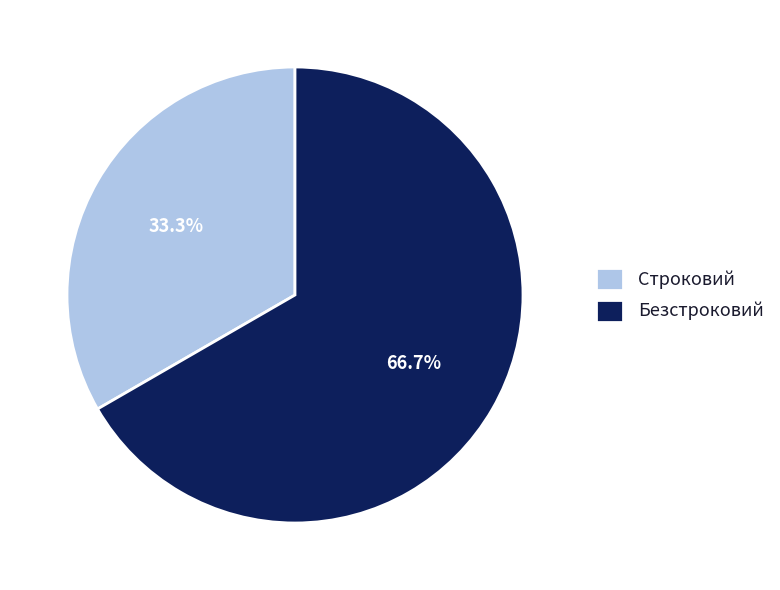

The Строковий slice represents 41% of the pie. True or false?

False